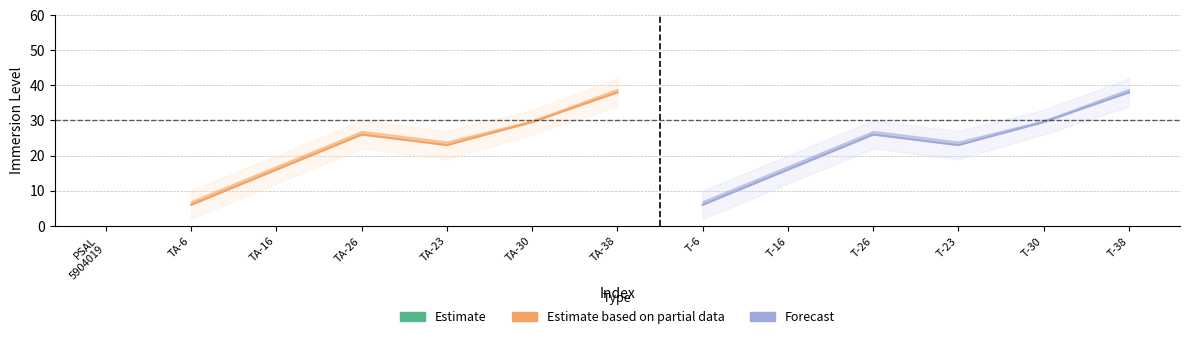

What is the label of the 1st point from the left?

PSAL
5904019